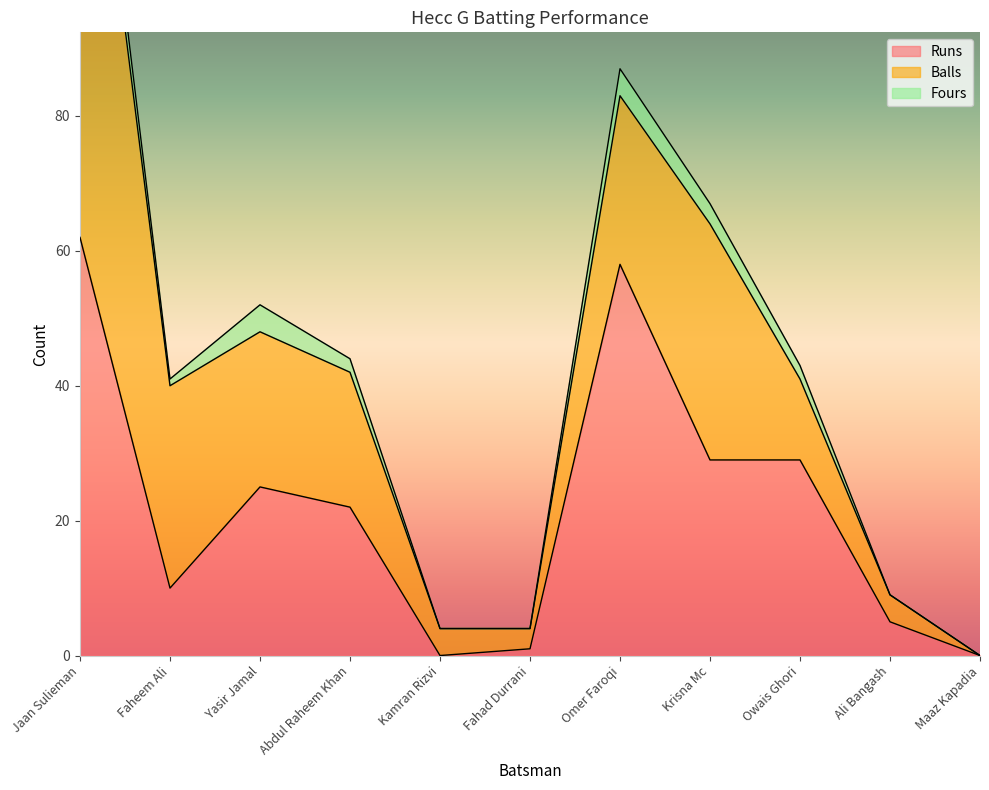

How many interior local valleys does the Balls series have?

1